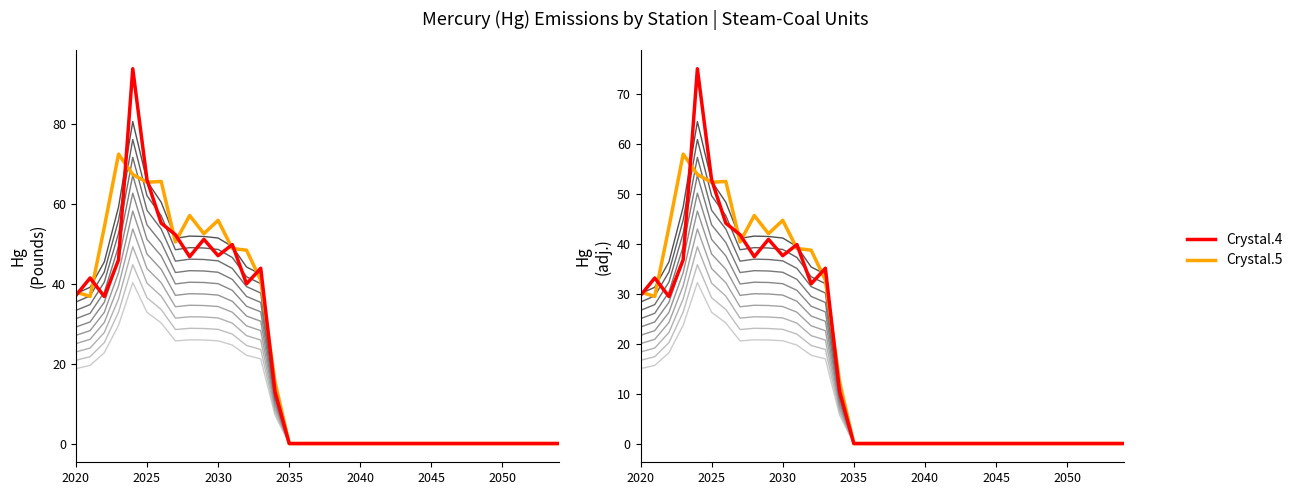

Which series ends up on top after the final intersection of Crystal.5 and Crystal.4?

Crystal.5